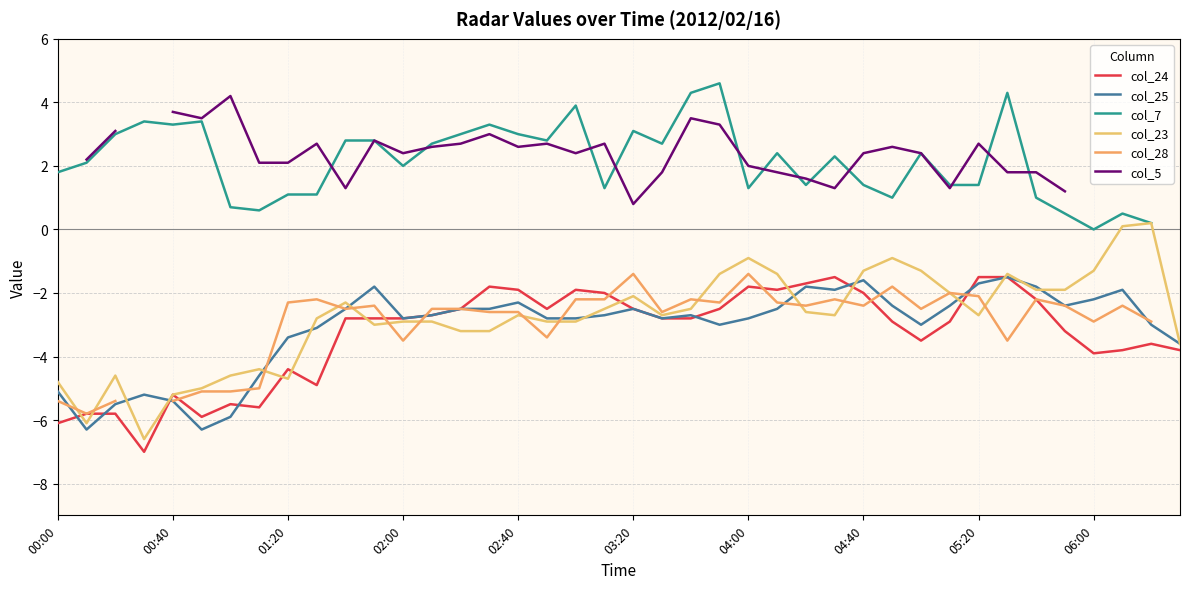

Does the chart display data point markers on the line(s)?

No